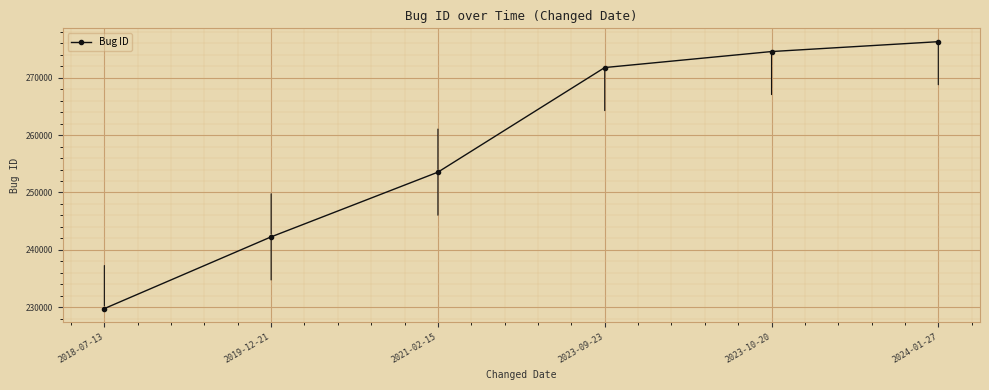

True or false: there are more than 0 points higher than both neighbors.

False